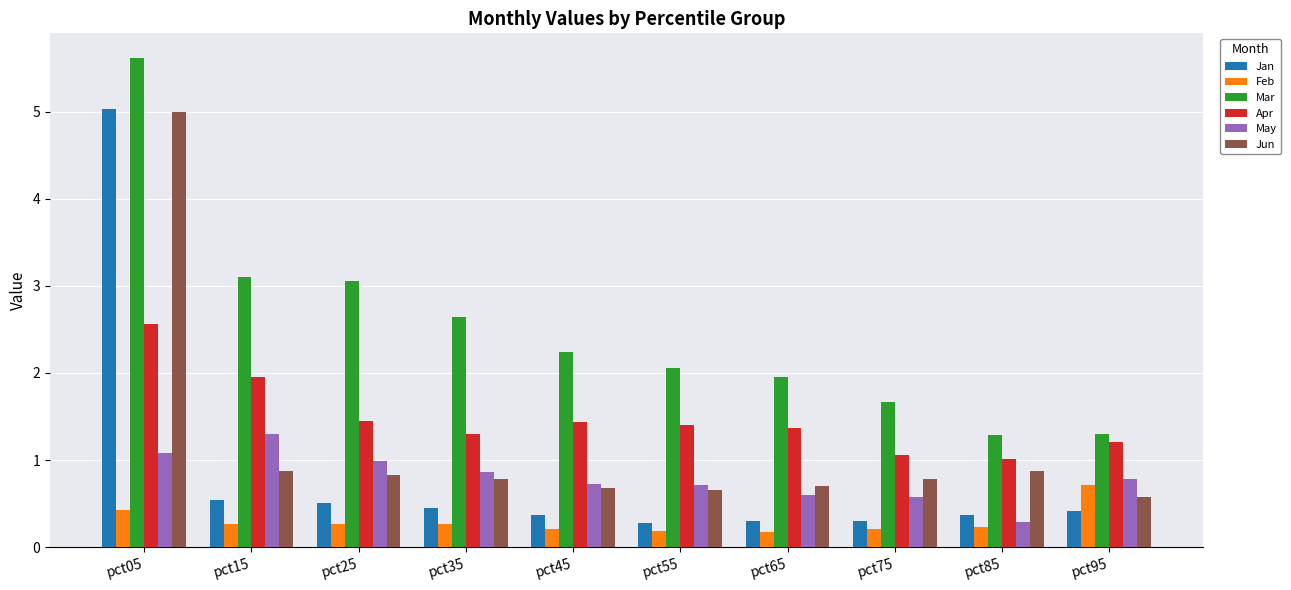

Between pct45 and pct65, which series saw the biggest shift?

Mar